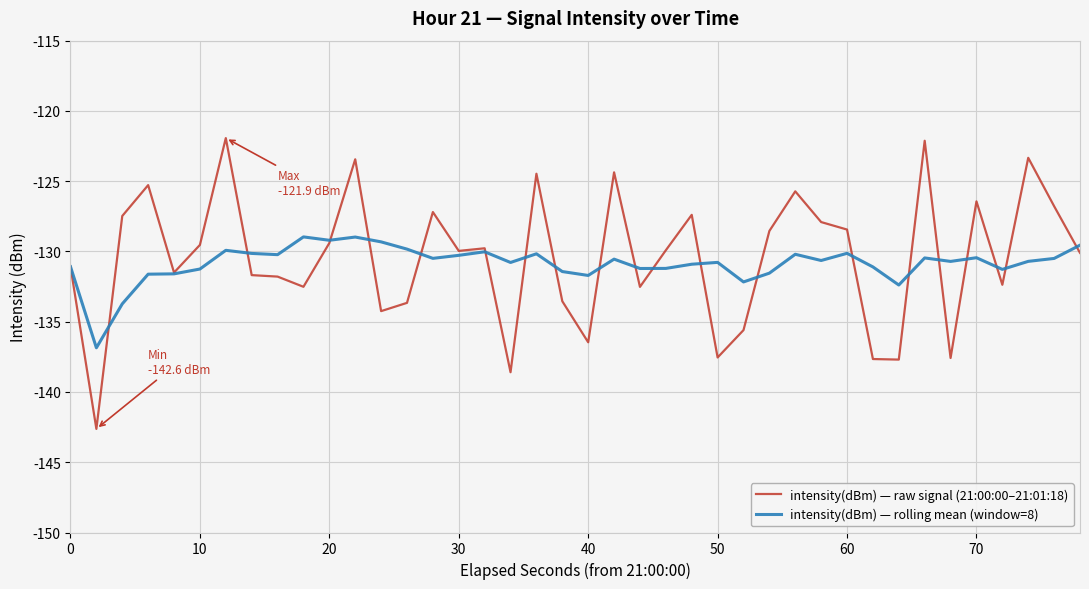

Rank the series by their maximum value, from highest to lowest.

intensity(dBm) — raw signal (21:00:00–21:01:18), intensity(dBm) — rolling mean (window=8)